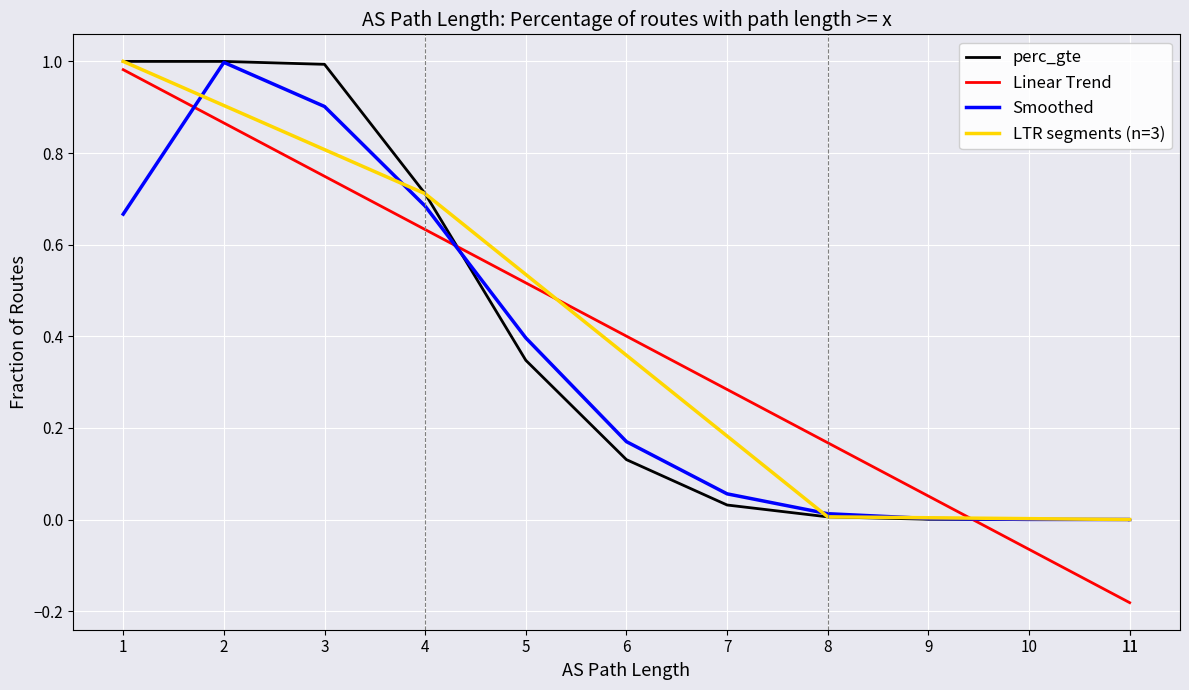

True or false: LTR segments (n=3) has more than 1 points higher than both neighbors.

False